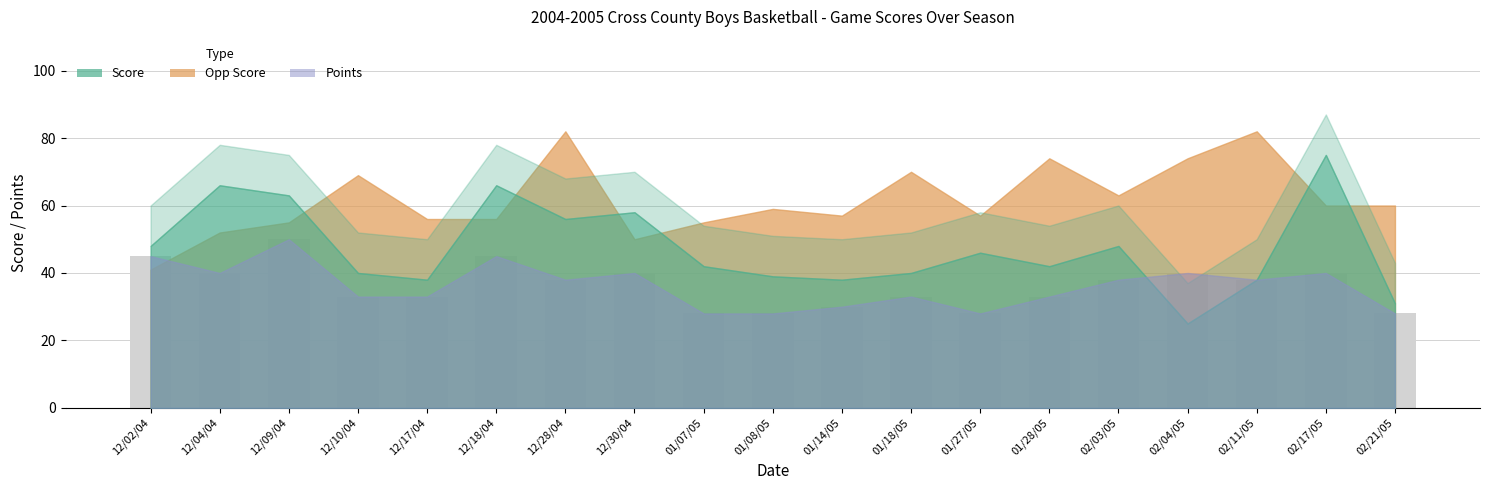

Reading left to right, what are all the values shown in this chart?

12/02/04=45	12/04/04=40	12/09/04=50	12/10/04=33	12/17/04=33	12/18/04=45	12/28/04=38	12/30/04=40	01/07/05=28	01/08/05=28	01/14/05=30	01/18/05=33	01/27/05=28	01/28/05=33	02/03/05=38	02/04/05=40	02/11/05=38	02/17/05=40	02/21/05=28